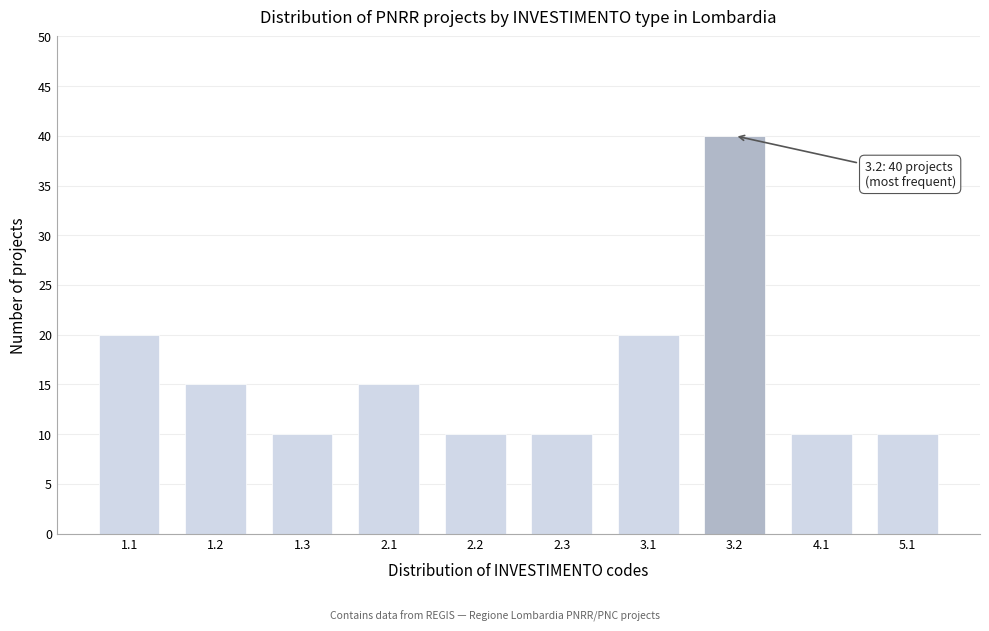

Reading left to right, list all the values displayed in this chart.

1.1=20	1.2=15	1.3=10	2.1=15	2.2=10	2.3=10	3.1=20	3.2=40	4.1=10	5.1=10